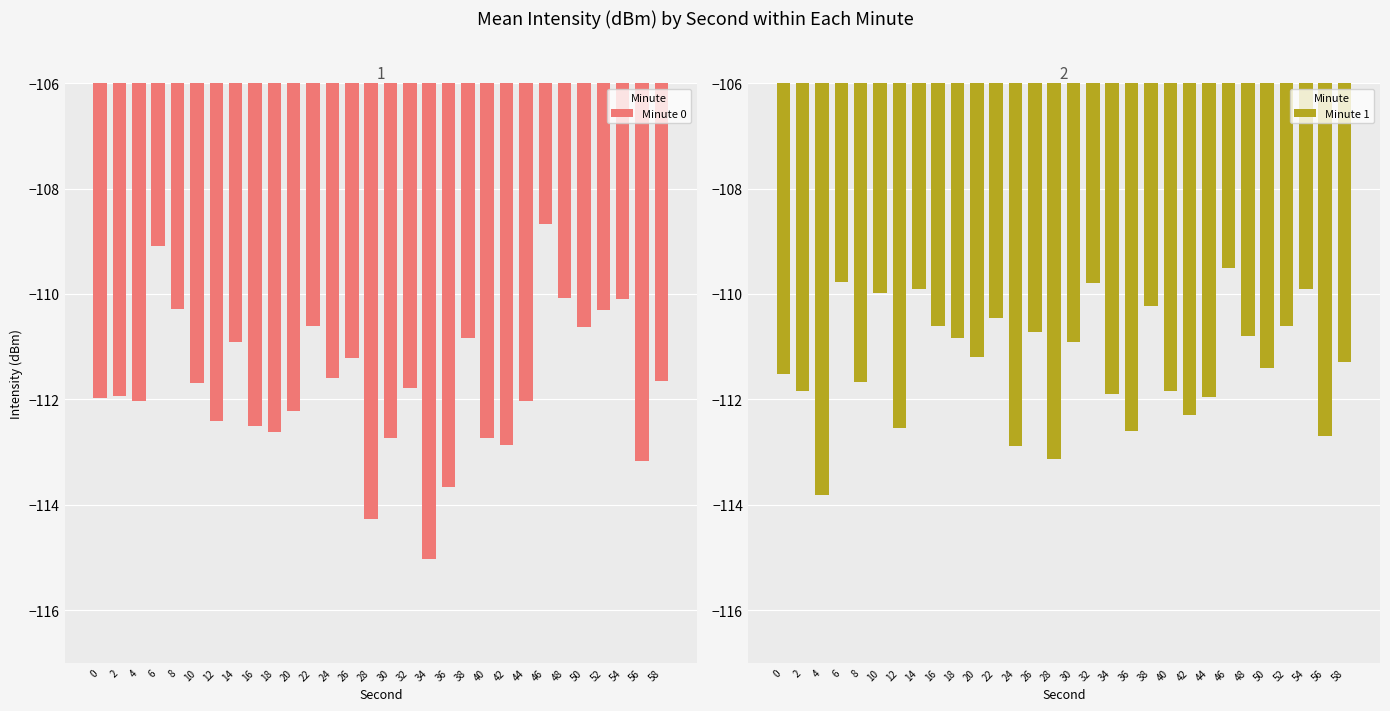

Which series has the widest spread of values?

Minute 0